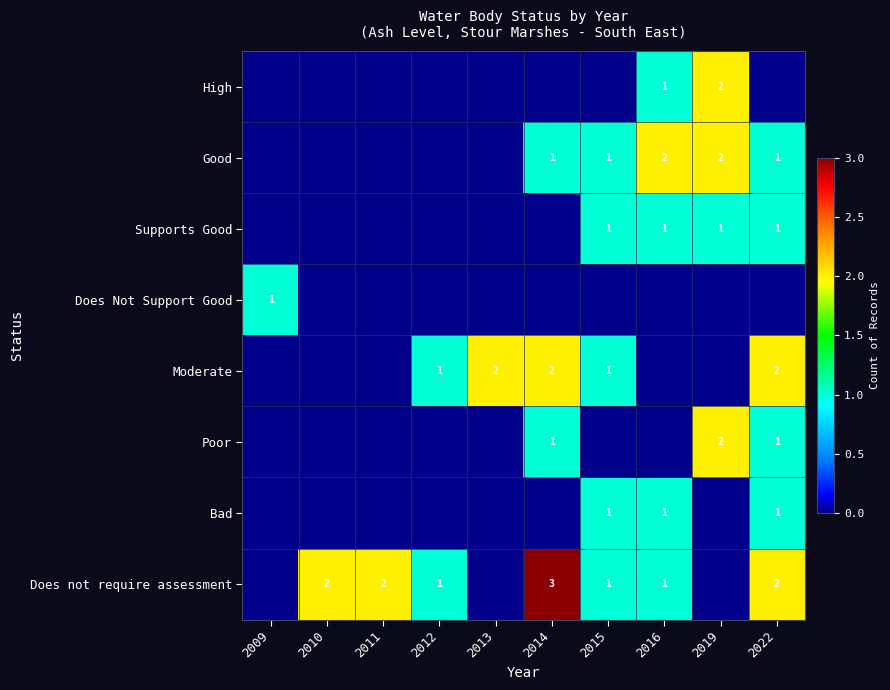

True or false: Bad has a value of 1 at 2015.

True